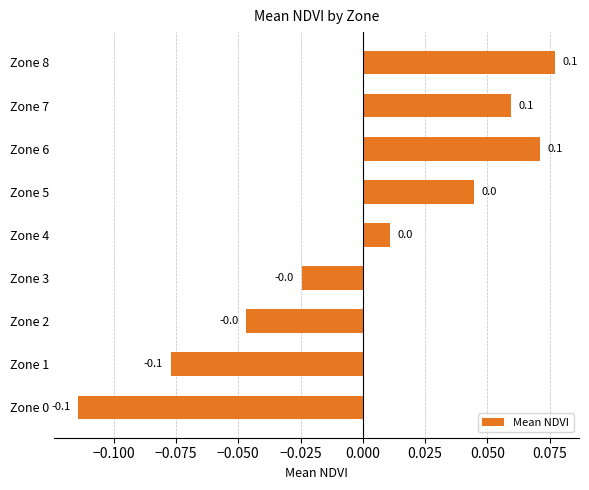

The value at Zone 4 is 0.0. True or false?

True